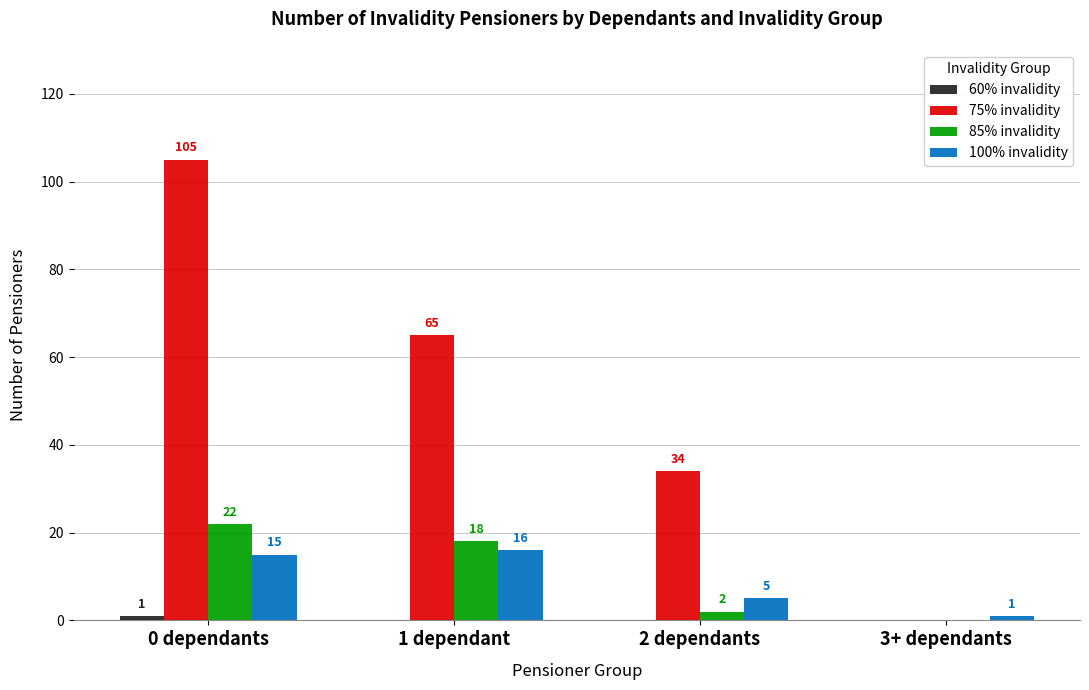

The 75% invalidity series shows 49 at 3+ dependants. True or false?

False